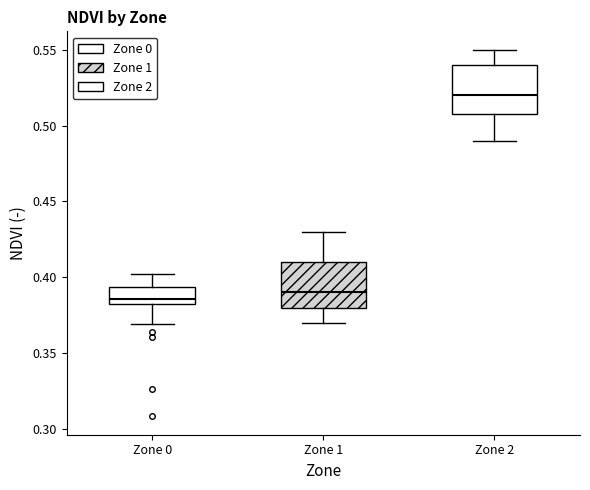

Where does the lower whisker of the box for Zone 0 end on the y-axis? The values are not printed on the chart, so give them approximately, as read against the axis.

0.370